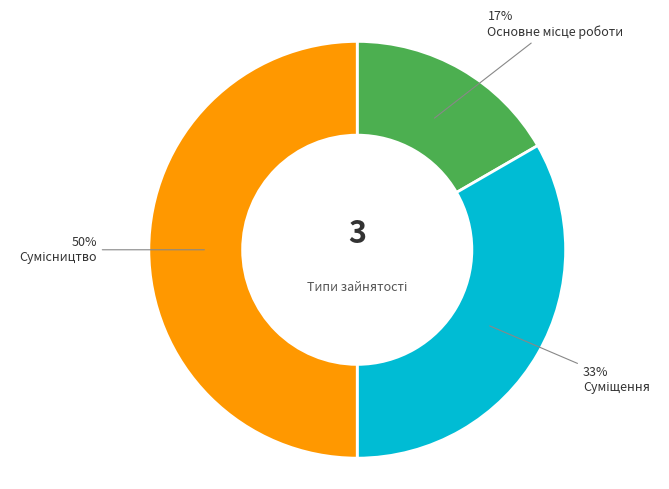

To the nearest percent, what is the average slice percentage?

33%